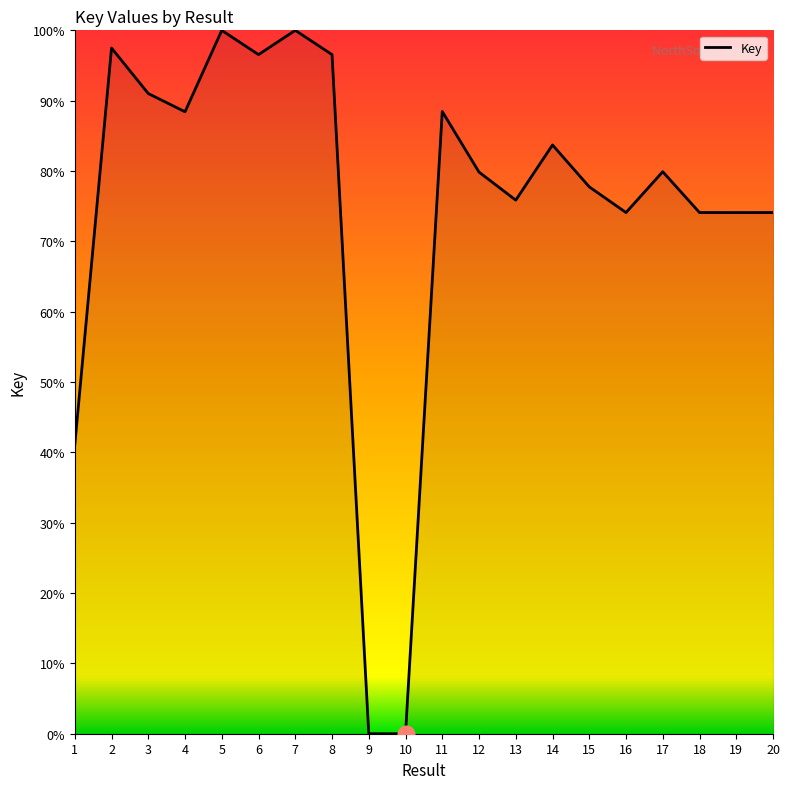

Where is the data nearest to the value 50?

1